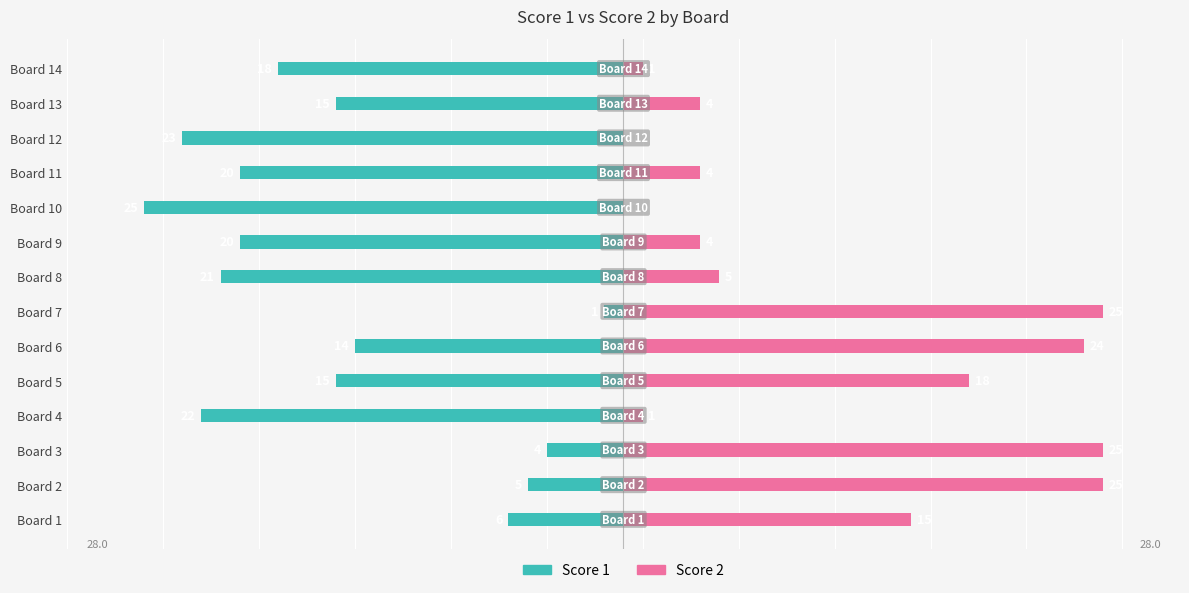

What value does the Score 2 series have at Board 5, to the nearest 5?

20